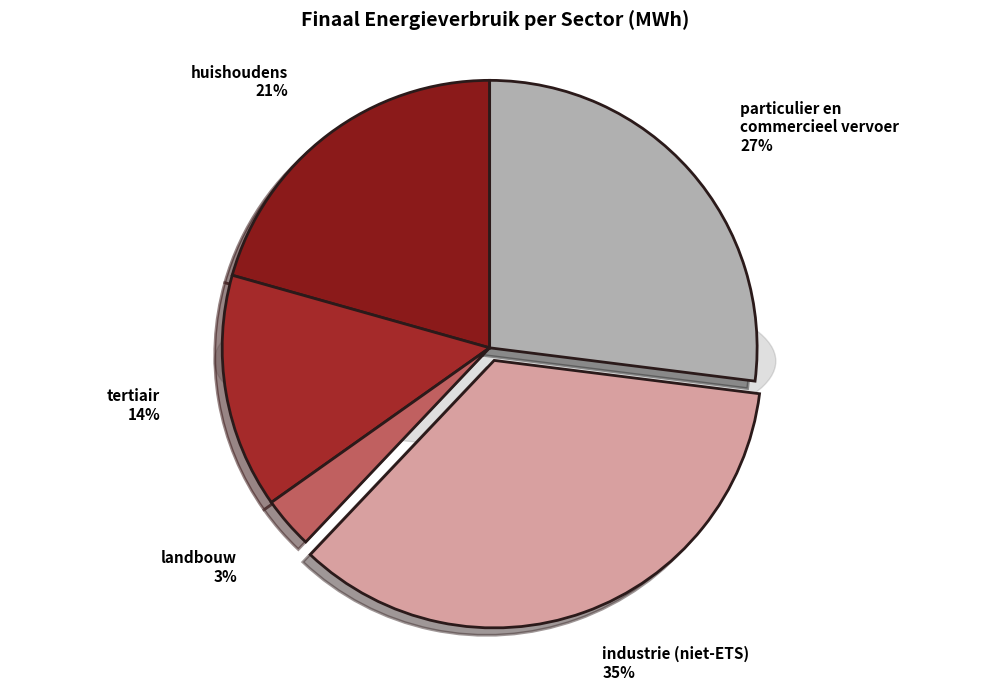

To the nearest percent, what is the combined percentage of industrie (niet-ETS) and landbouw?

38%